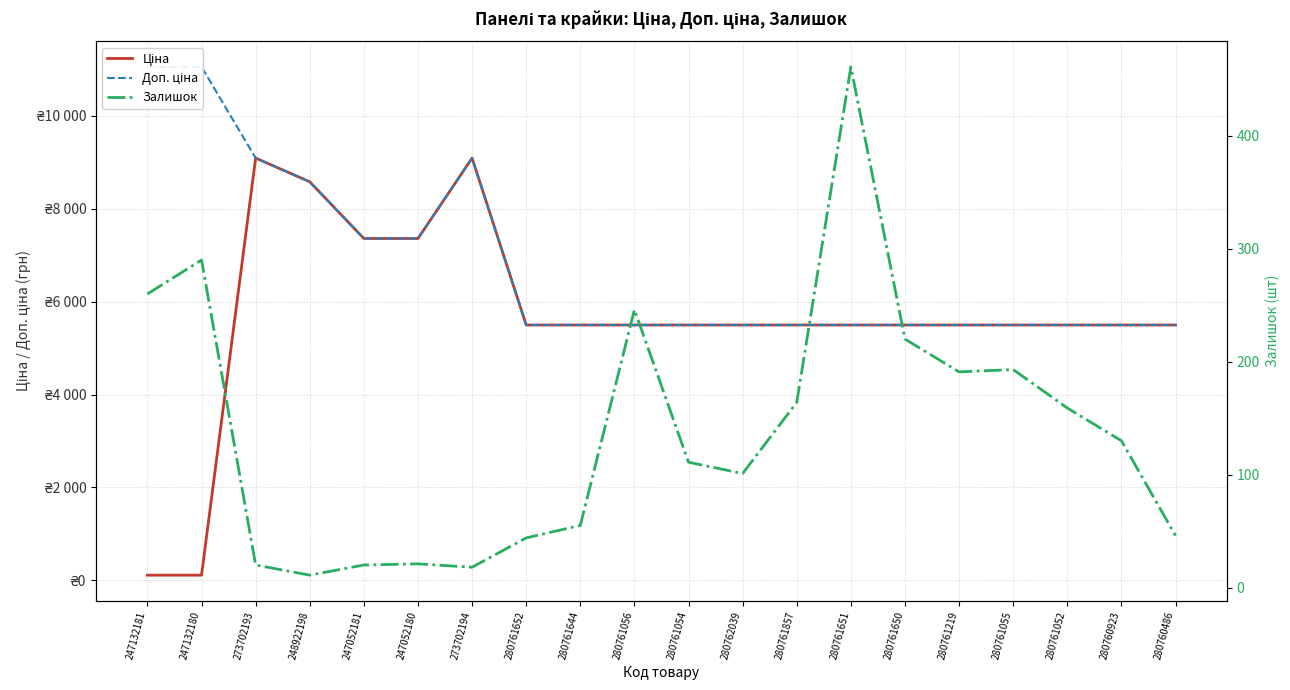

Is it true that Залишок equals 46.0 at 280760486?

True